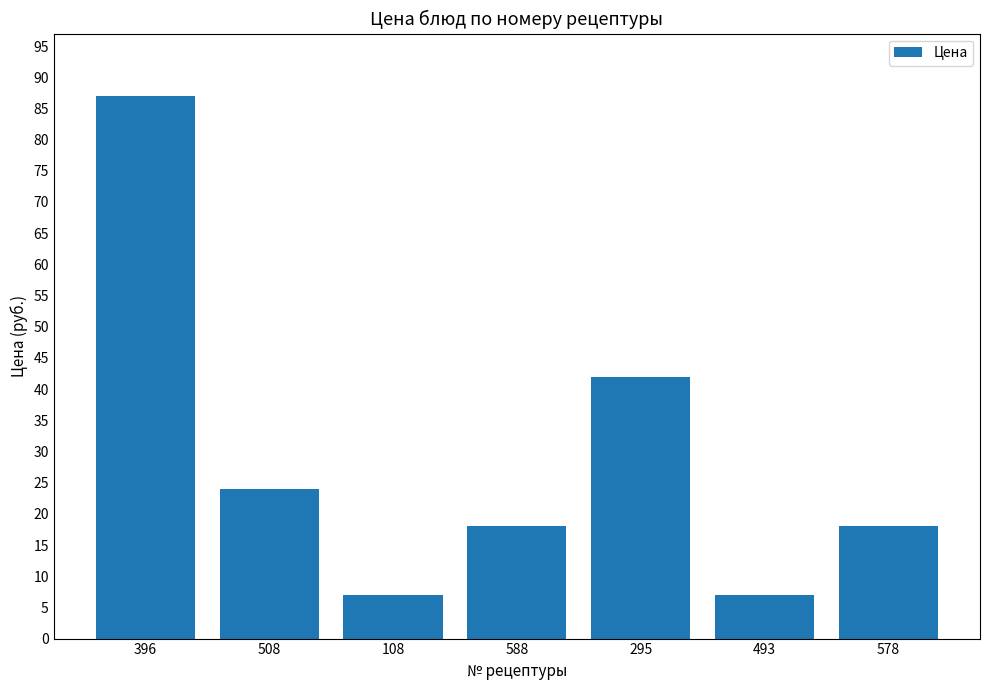

What is the difference between the second highest and second lowest values?

35